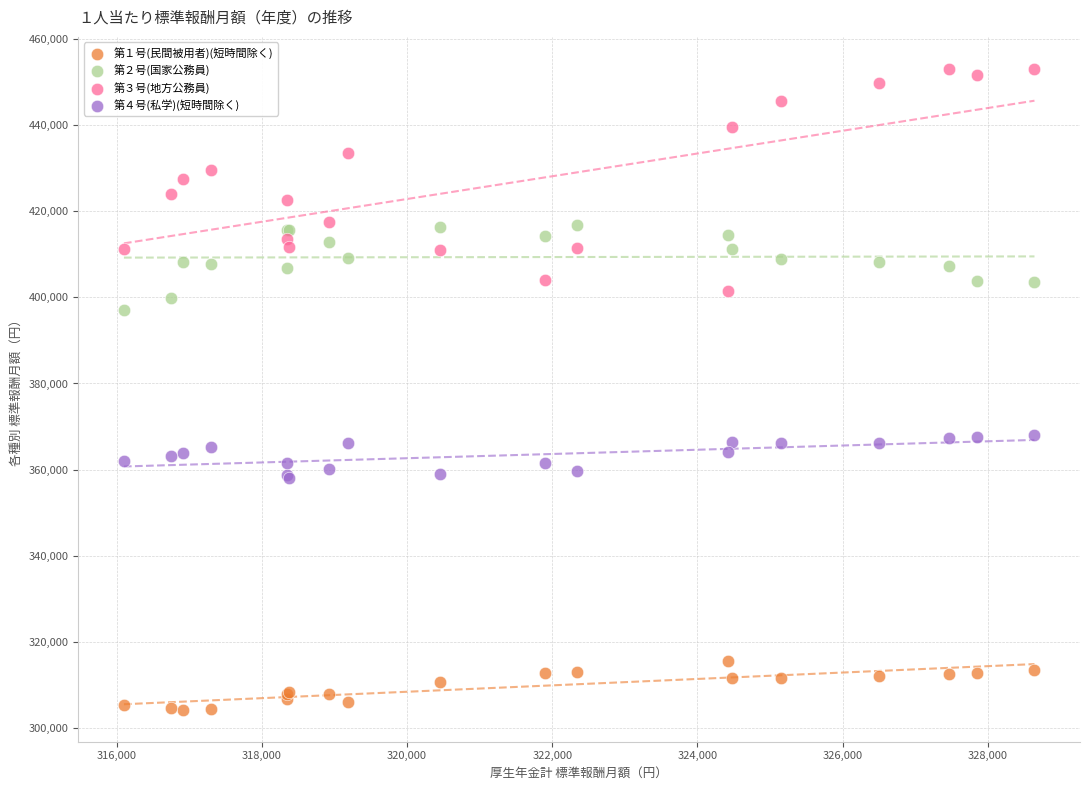

Which series has the largest Y range (max minus min)?

第３号(地方公務員)